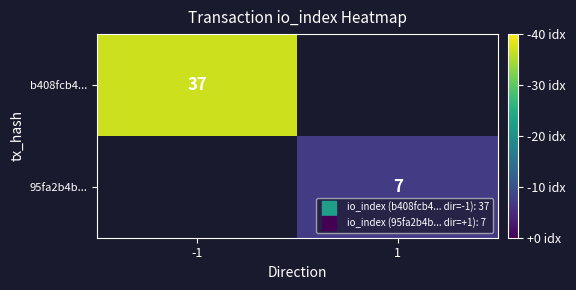

List the labels in order of 95fa2b4b... value, smallest first.

-1, 1